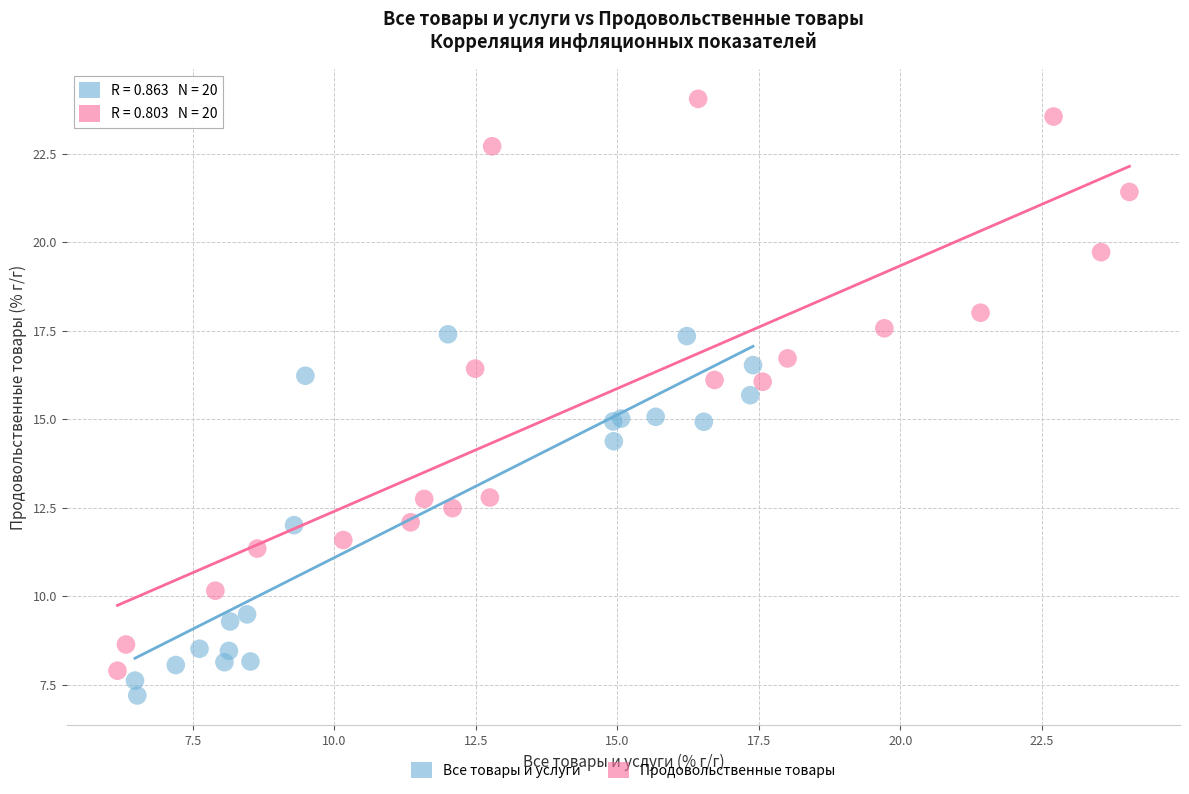

What are all the series names shown in the legend?

Все товары и услуги, Продовольственные товары